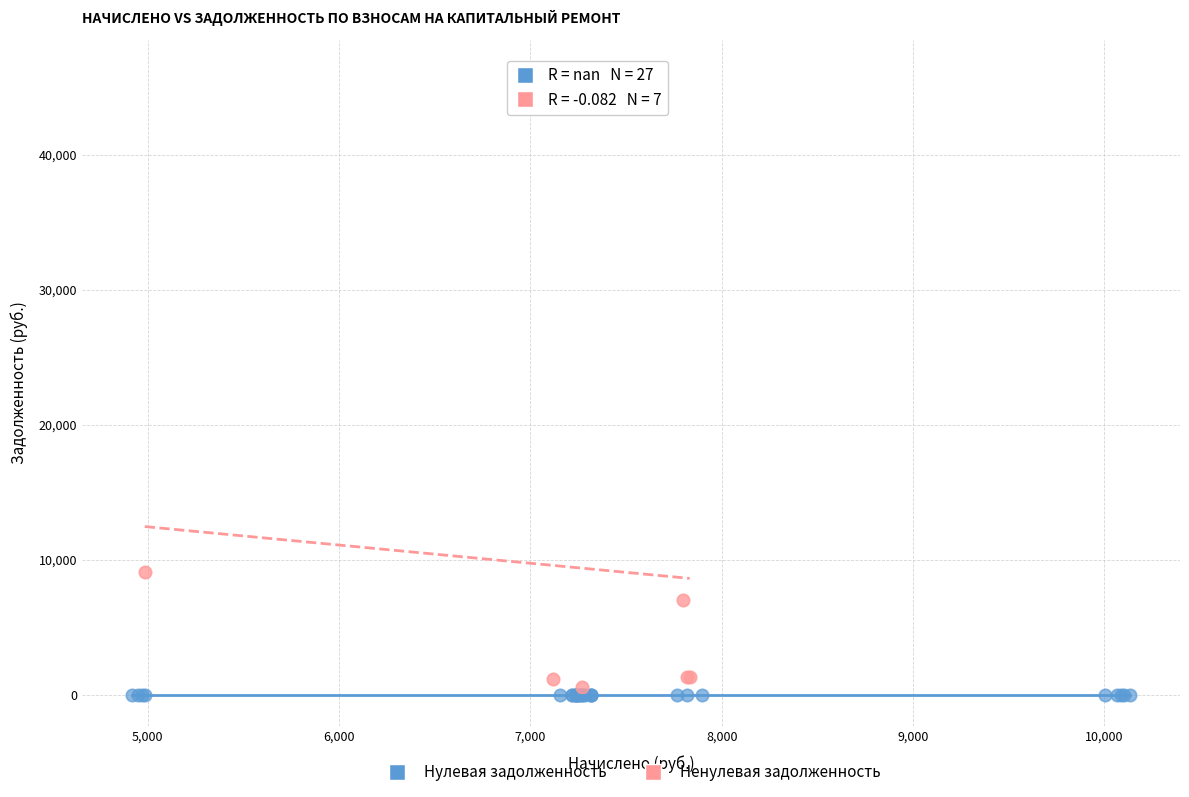

Which series contains the highest Y value?

Ненулевая задолженность